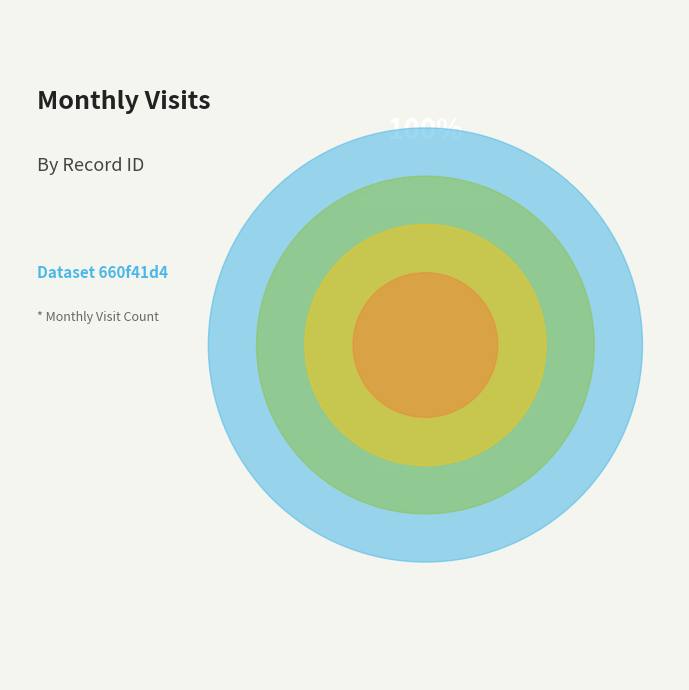

Which category accounts for the majority?

30279245